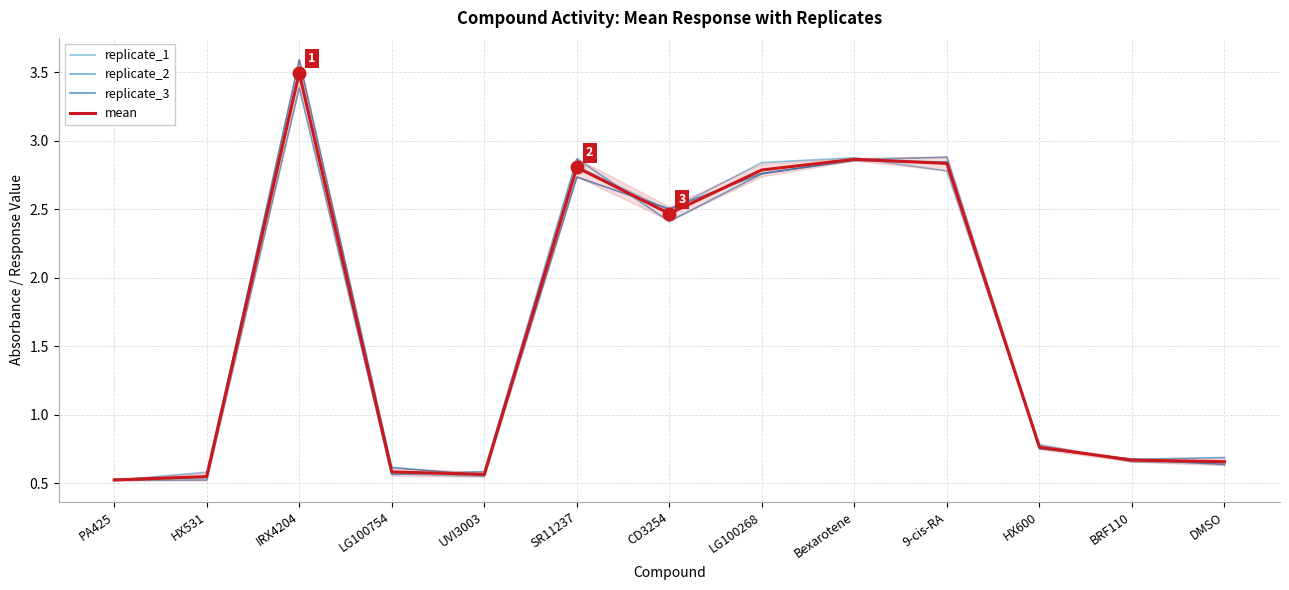

Read the replicate_2 value at HX531.

0.5